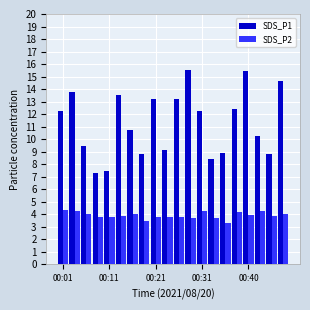

What is the difference between the second highest and second lowest values in the SDS_P1 series?

8.0